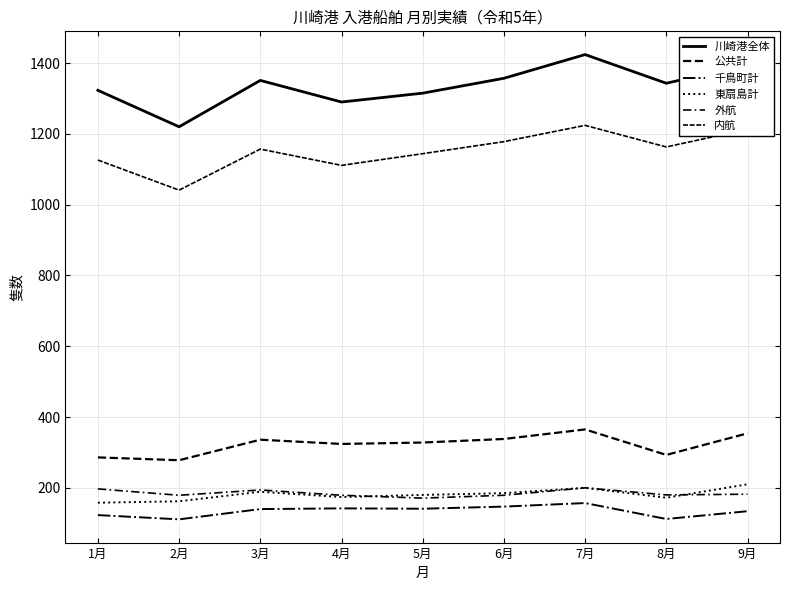

True or false: 東扇島計 has a value of 162 at 2月.

True